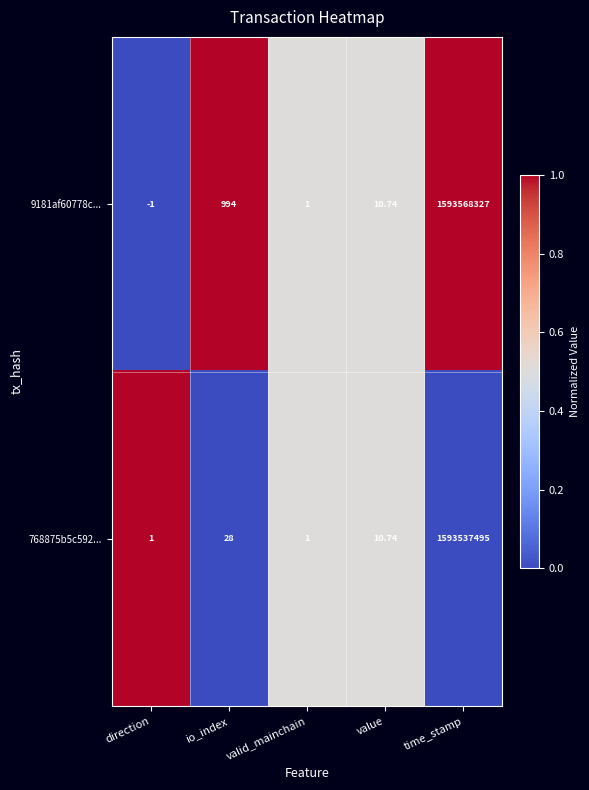

At how many categories does at least one series exceed 0?

5